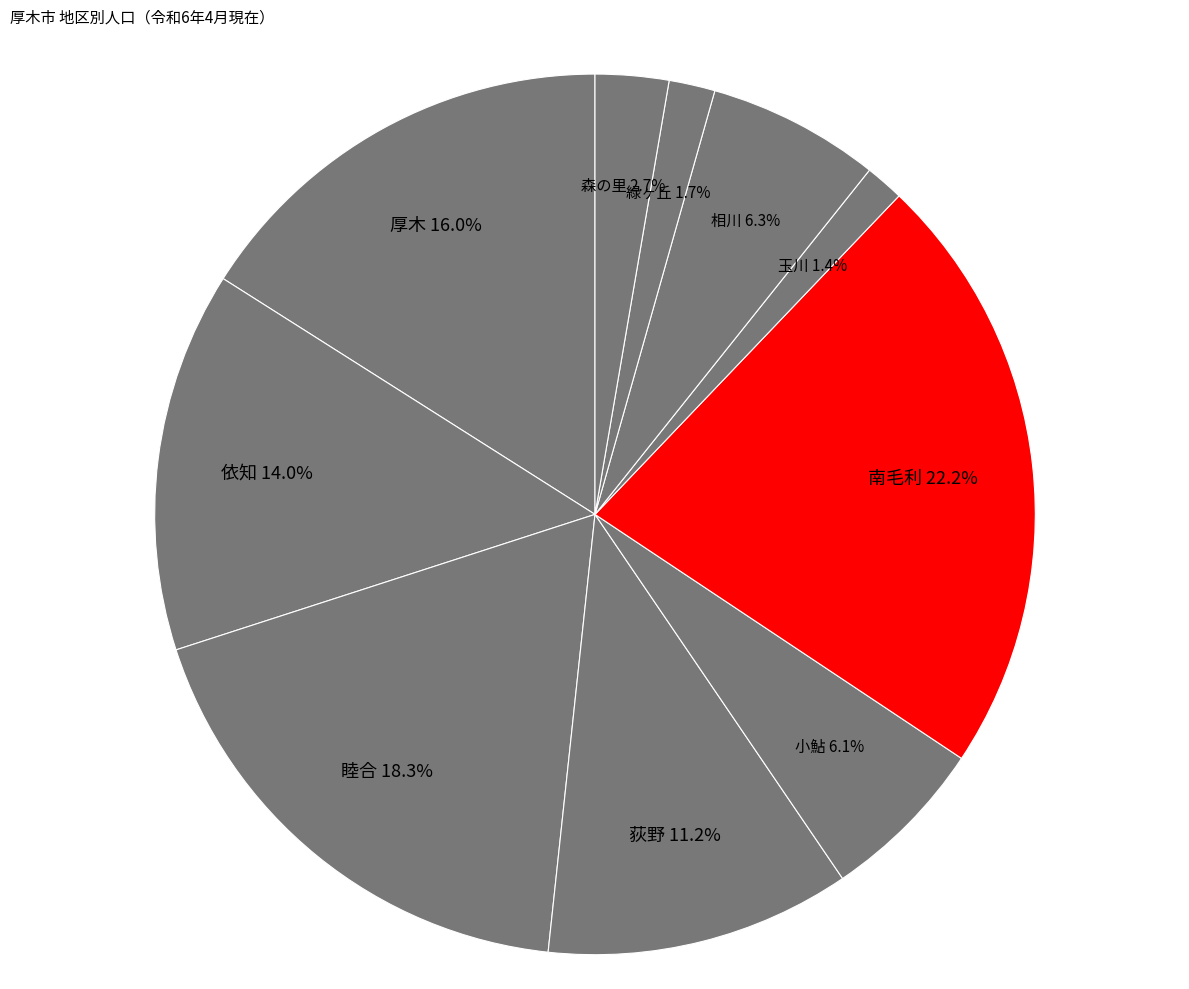

Is 緑ヶ丘 the majority of the pie?

No